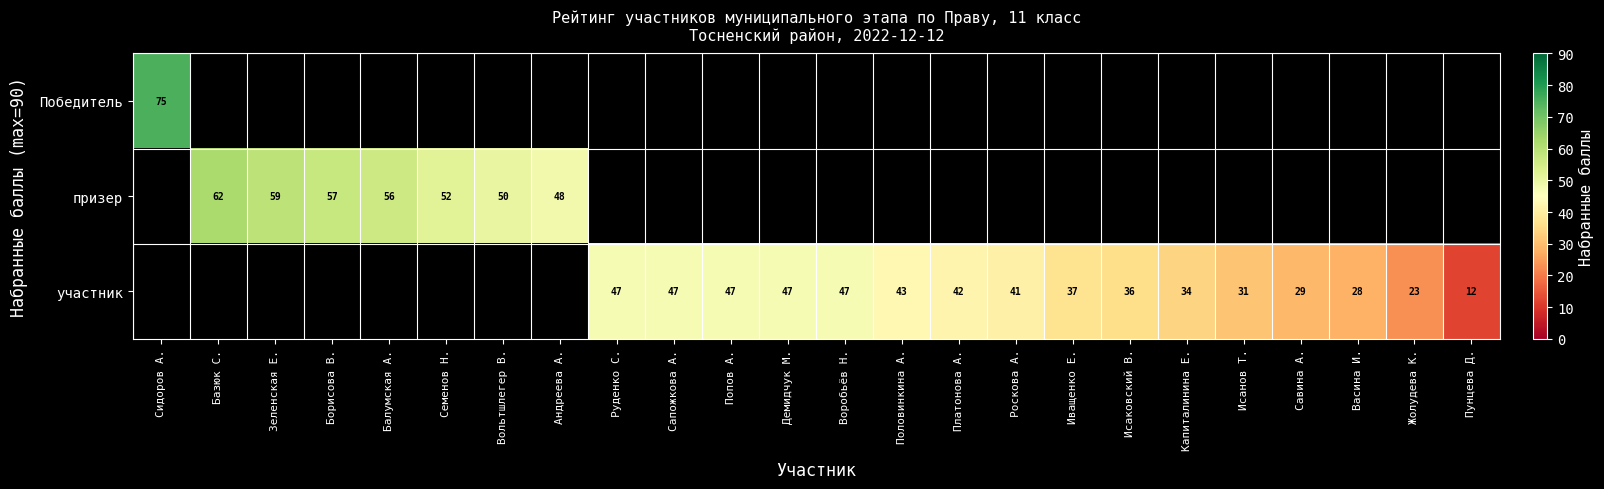

What is the sum of the участник values at Иващенко Е. and Савина А.?

66